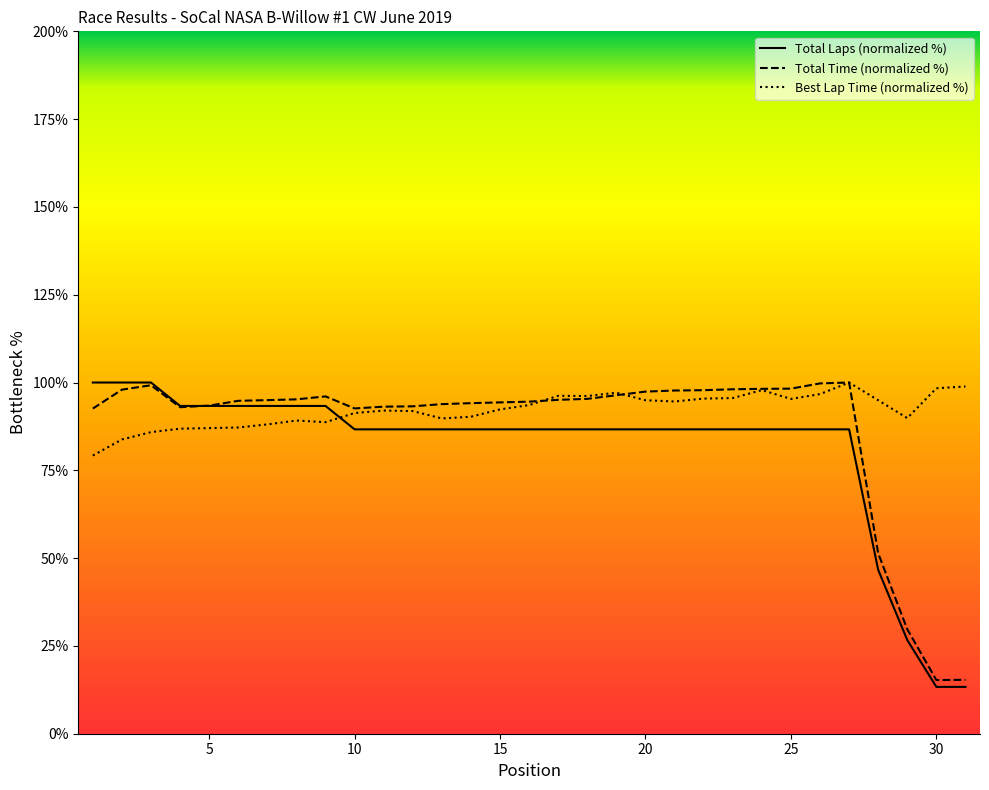

What is the total value across all series at 30?

127.0